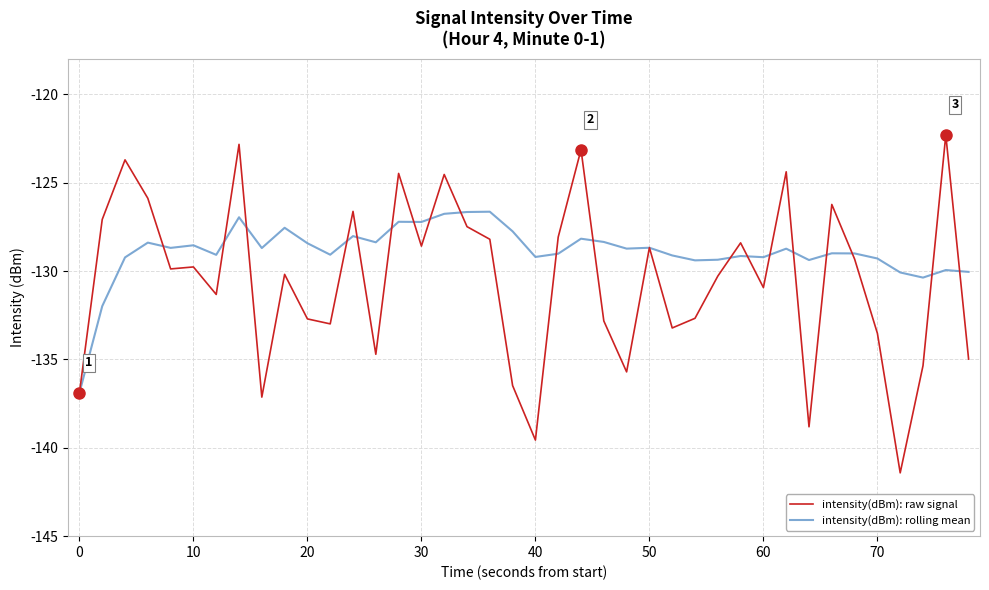

Rank the series by their average value, from highest to lowest.

intensity(dBm): rolling mean, intensity(dBm): raw signal